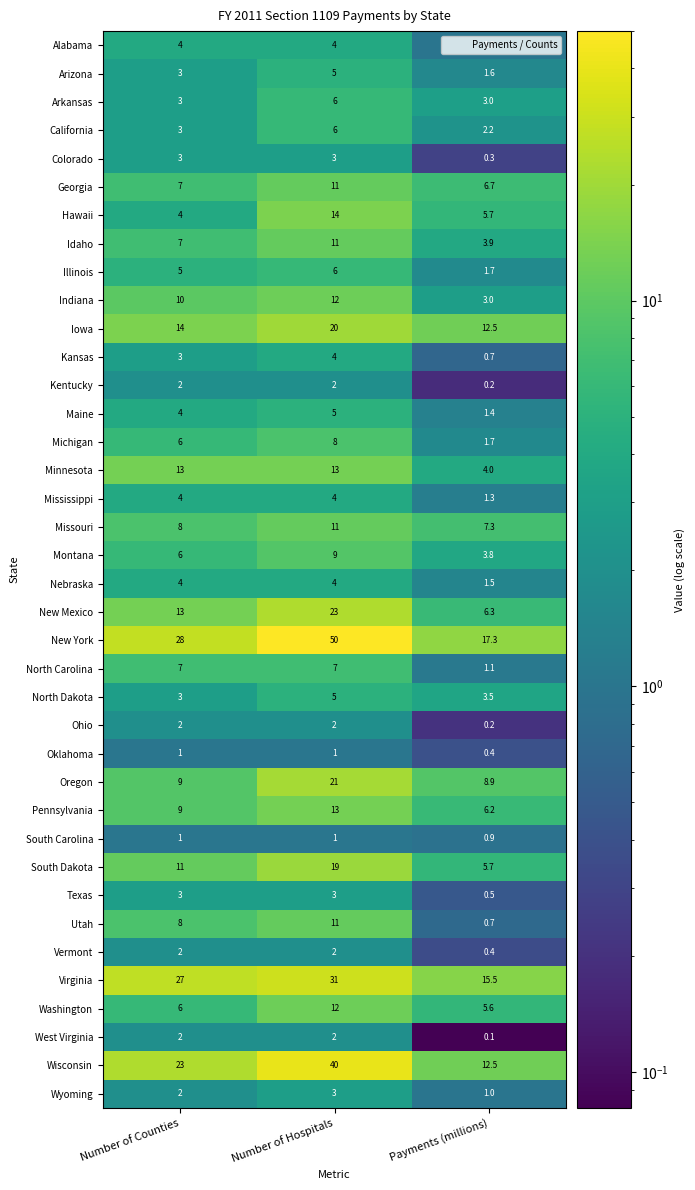

Which category has the lowest value across all series?

Payments (millions)